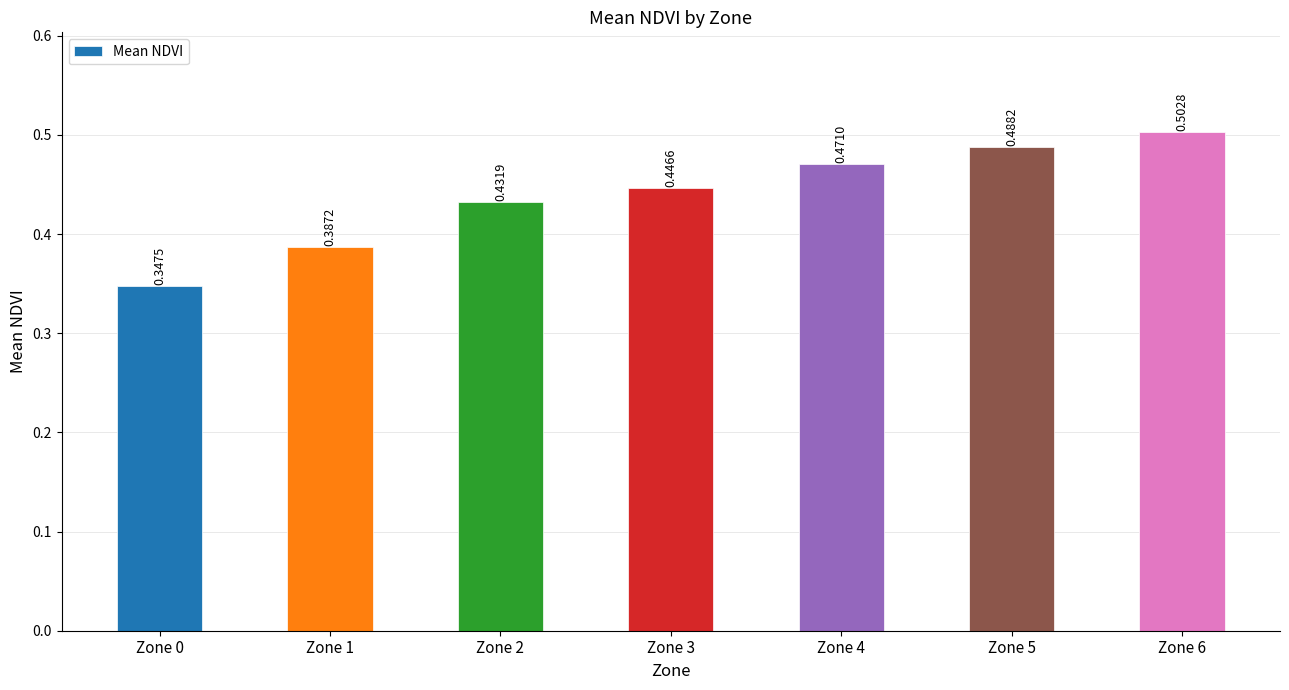

Which has a higher value, Zone 4 or Zone 0?

Zone 4